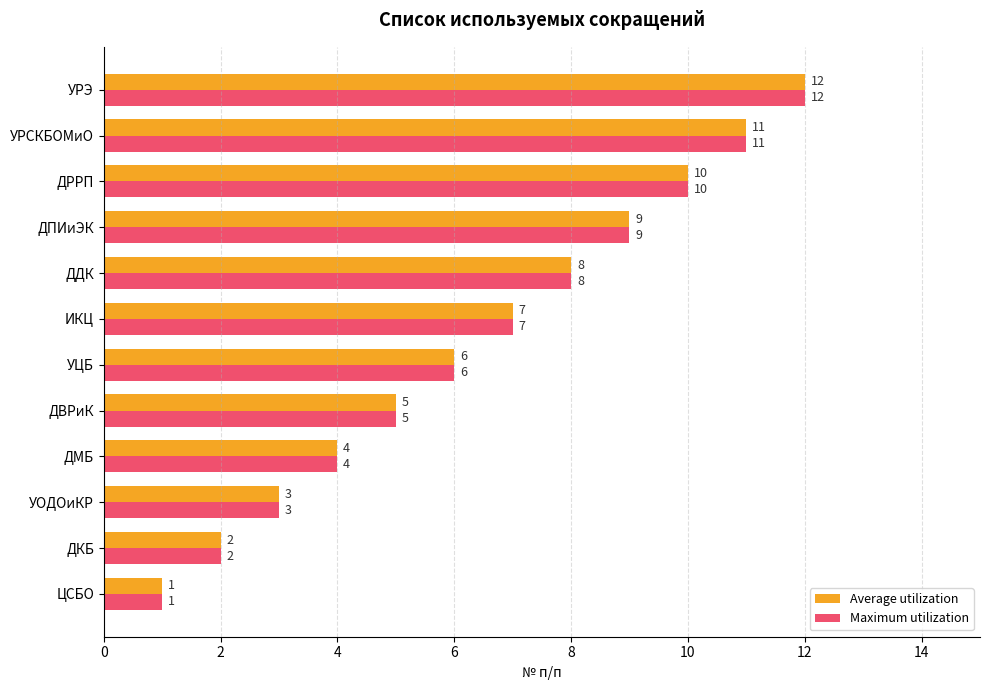

Where is Average utilization nearest to the value 6?

УЦБ